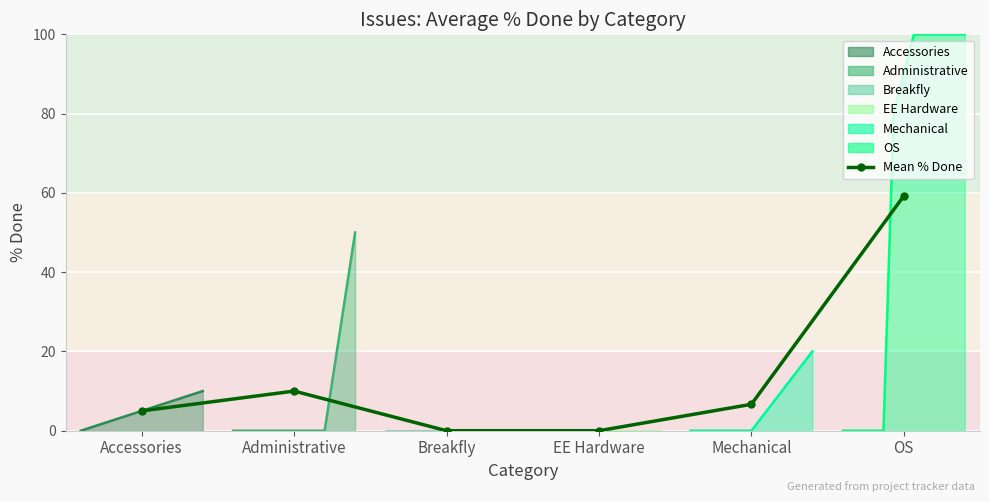

Between Accessories and EE Hardware, which is larger?

Accessories